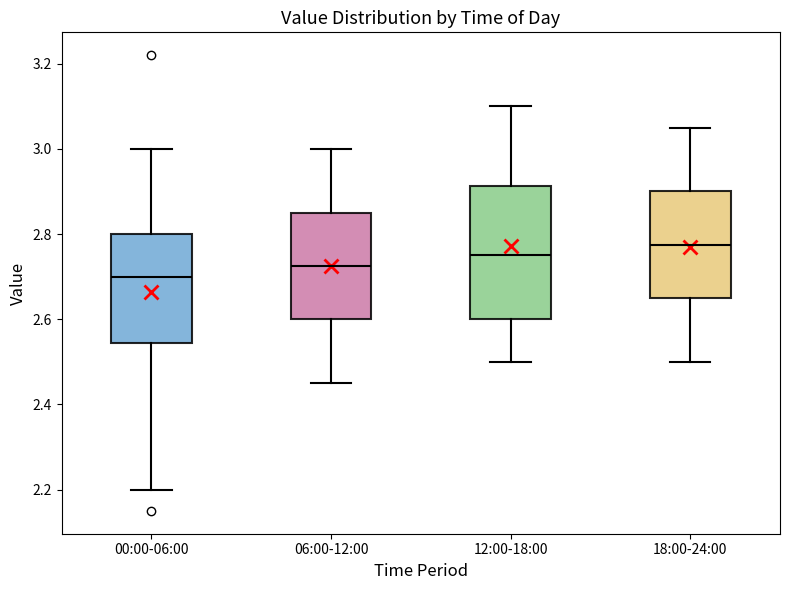

Where does the median line of the box for 00:00-06:00 sit on the y-axis? The values are not printed on the chart, so give them approximately, as read against the axis.

2.70